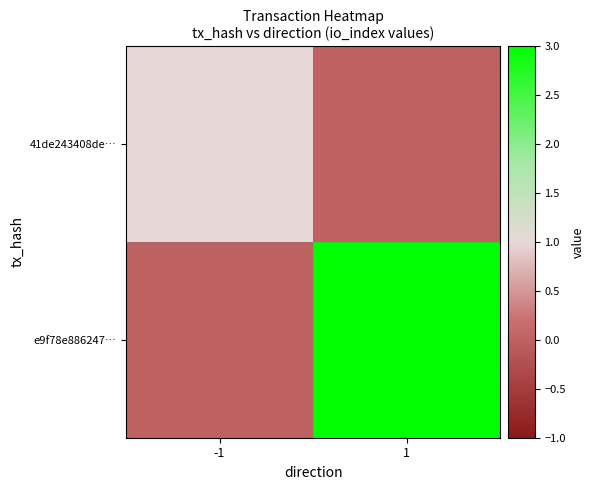

How many categories are shown in the chart?

2